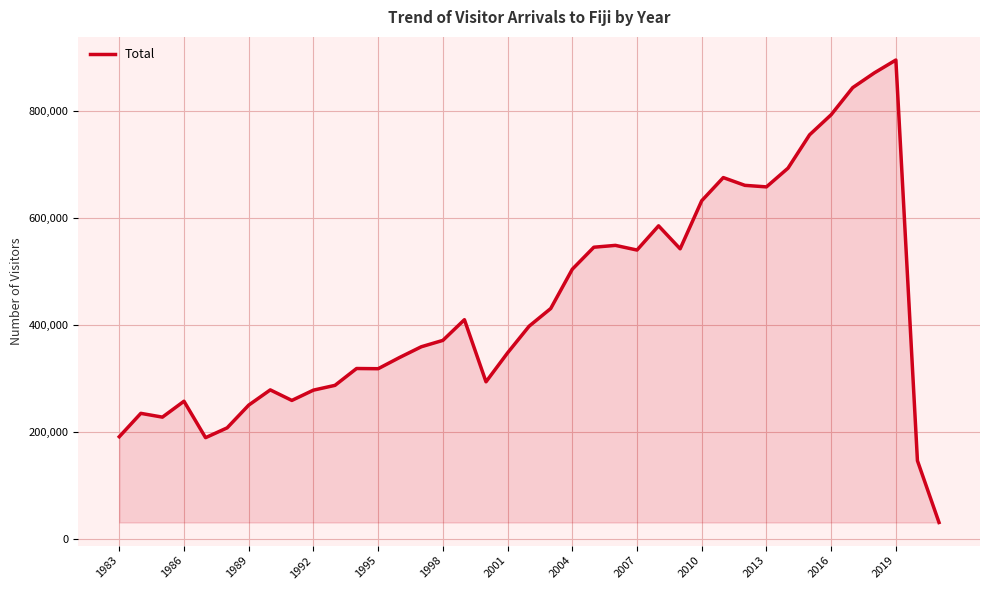

What is the difference between the maximum and minimum values?

862771